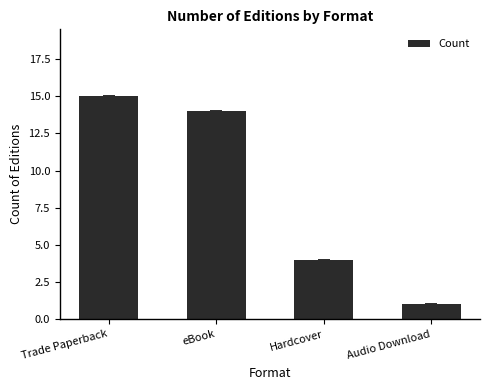

Where is the data nearest to the value 8?

Hardcover